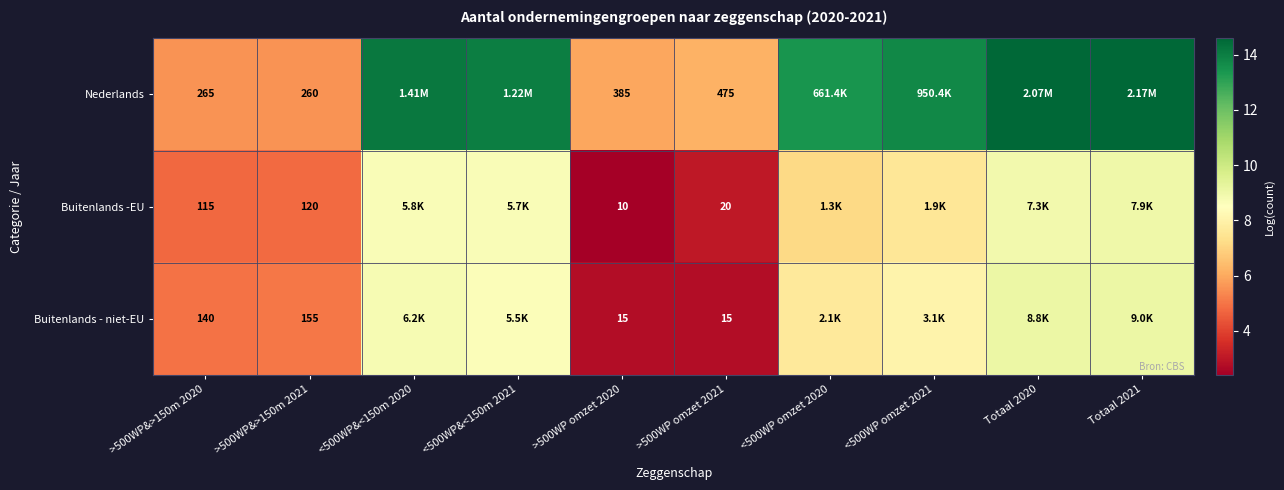

At >500WP&>150m 2021, list the series in order from smallest to largest.

Buitenlands -EU, Buitenlands - niet-EU, Nederlands